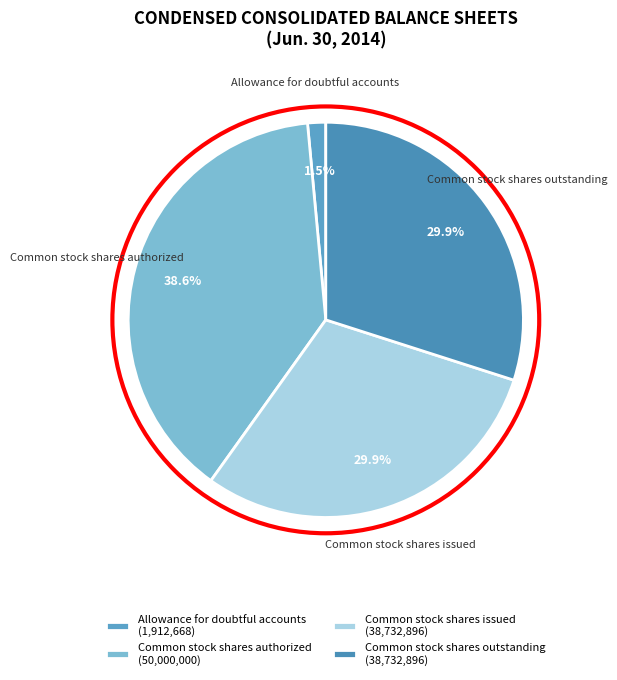

Does Allowance for doubtful accounts account for over 50% of the chart?

No